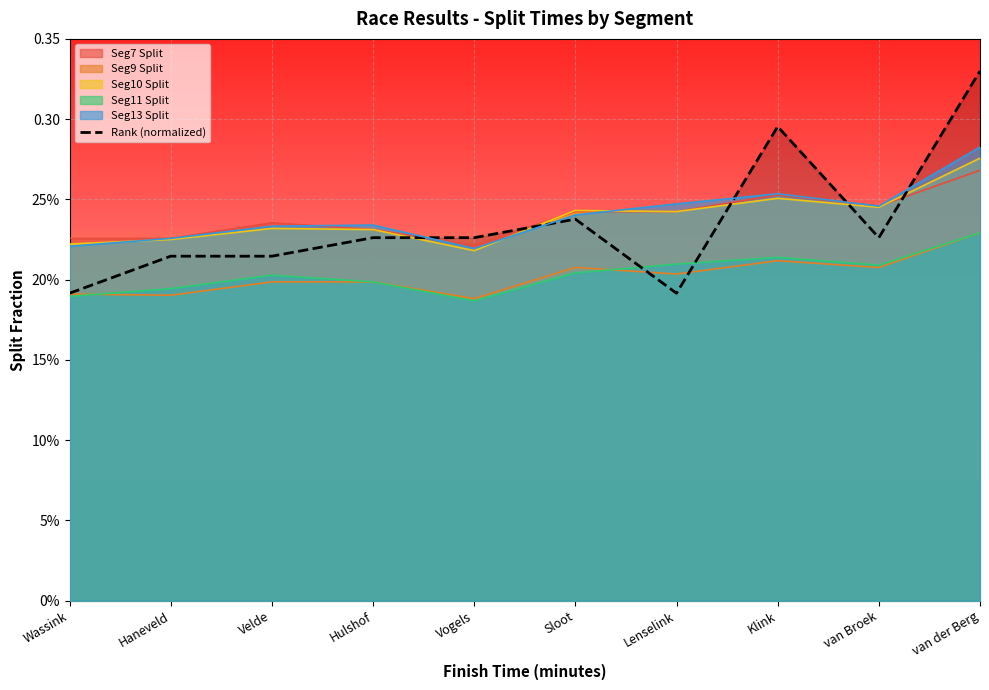

What is the label of the 6th point from the left?

Sloot